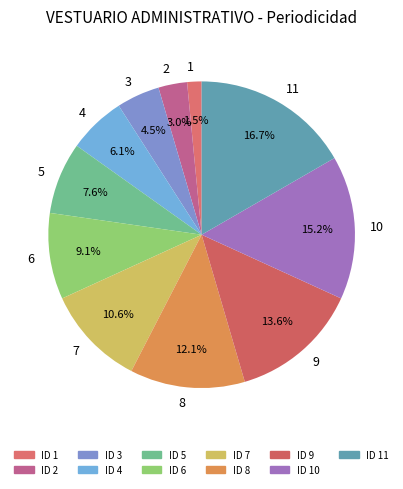

Which slice is the largest?

11